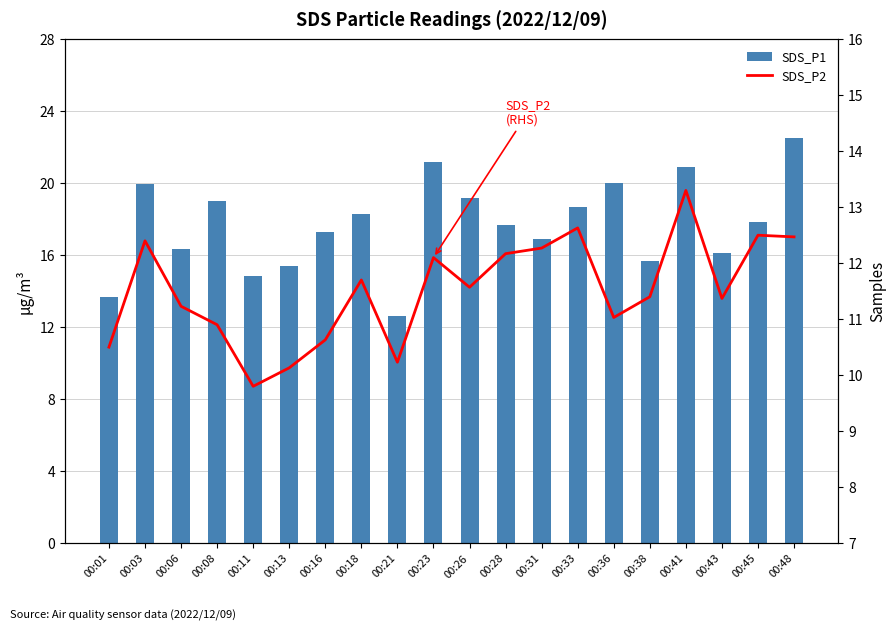

Between 00:08 and 00:28, which is larger?

00:08